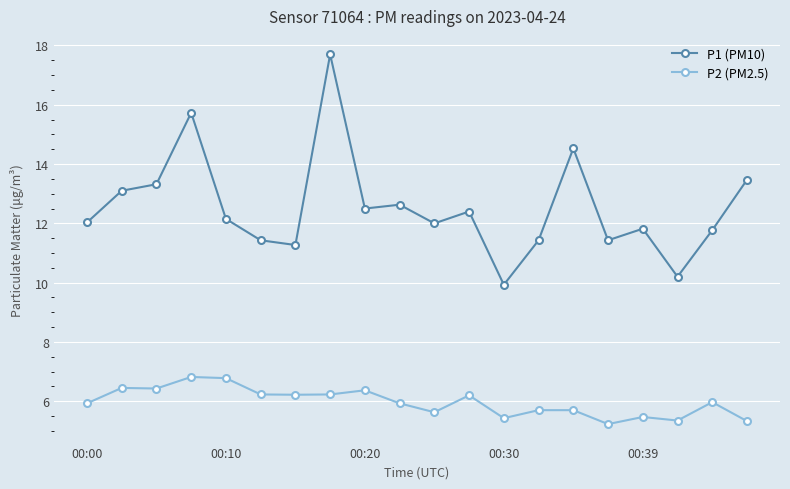

True or false: P1 (PM10) and P2 (PM2.5) intersect in this chart.

False